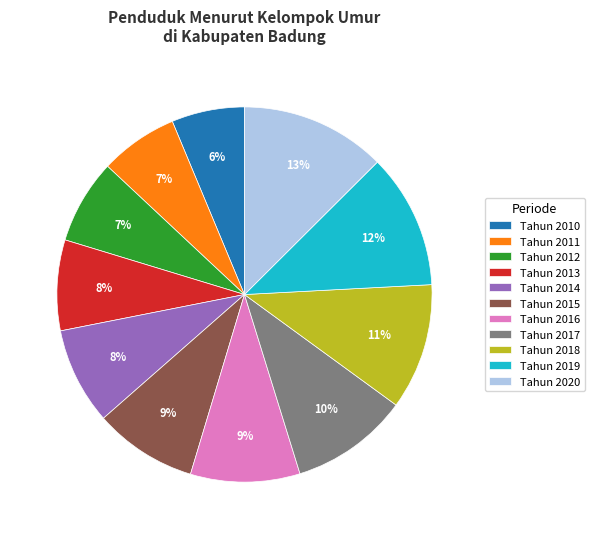

How many segments does this pie chart have?

11